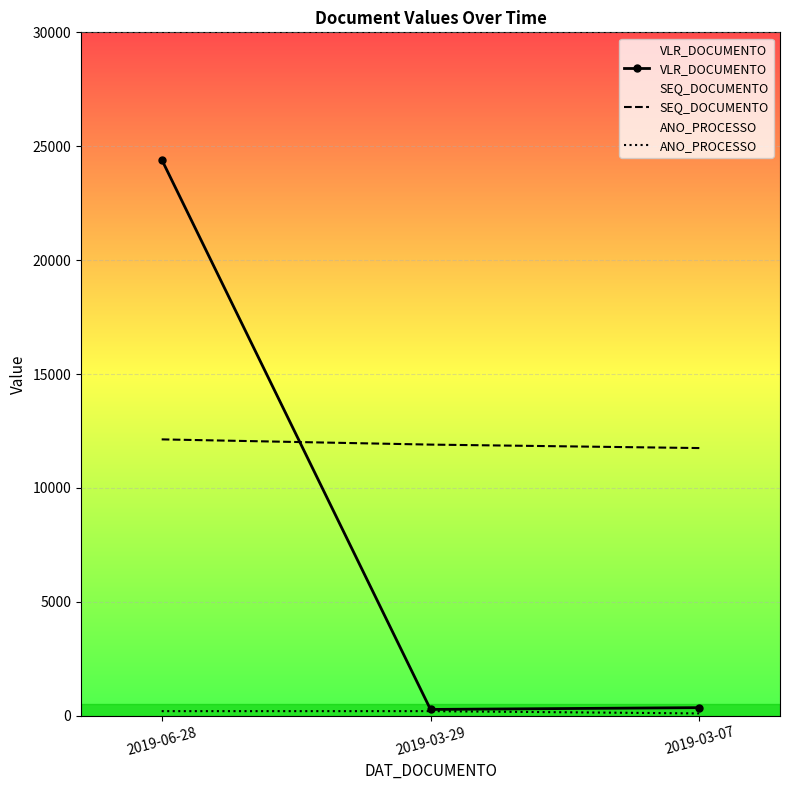

Where is ANO_PROCESSO nearest to the value 150?

2019-06-28